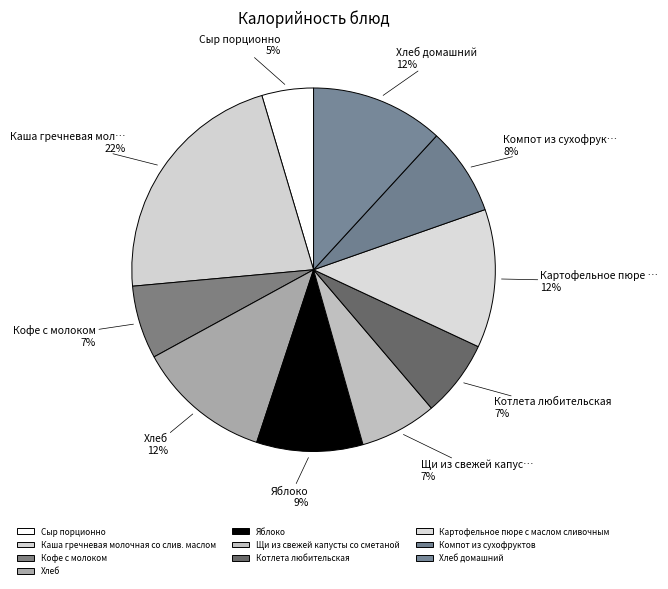

Is Хлеб домашний the majority of the pie?

No